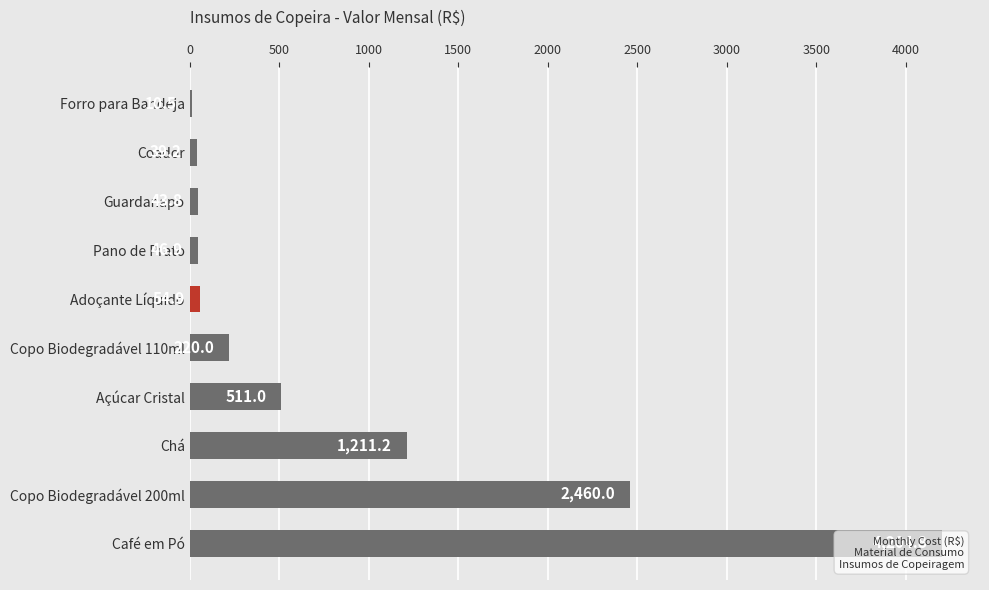

What is the sum of all values?

8802.2